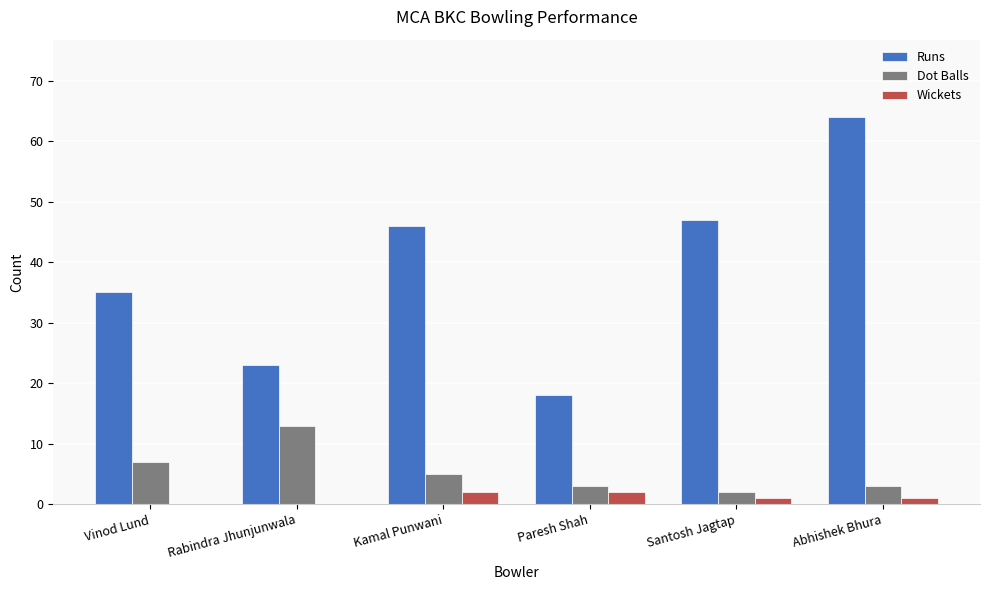

What is the maximum value for Runs?

64